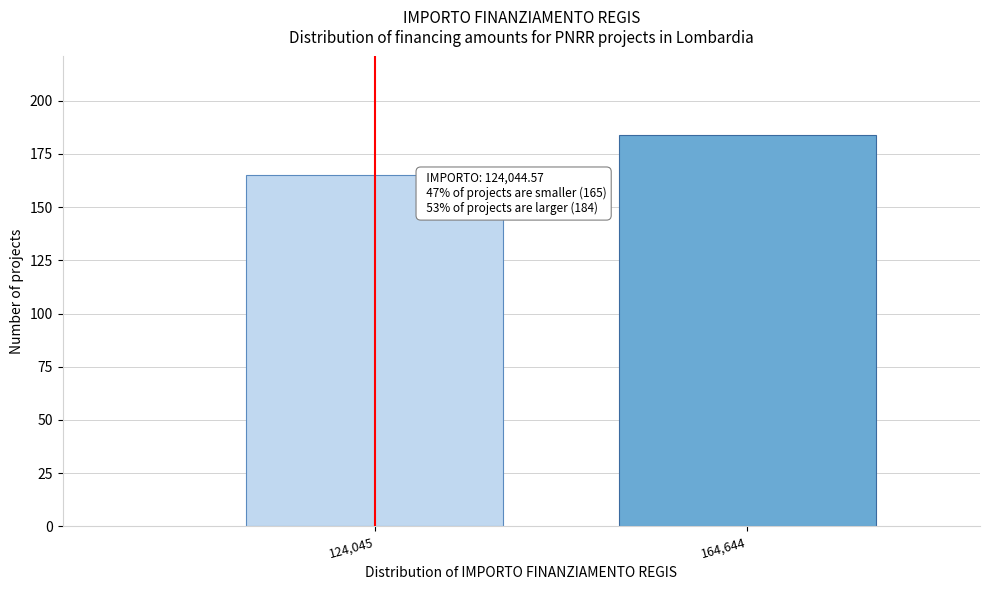

Reading right to left, what are all the values shown in this chart?

164,644=184	124,045=165